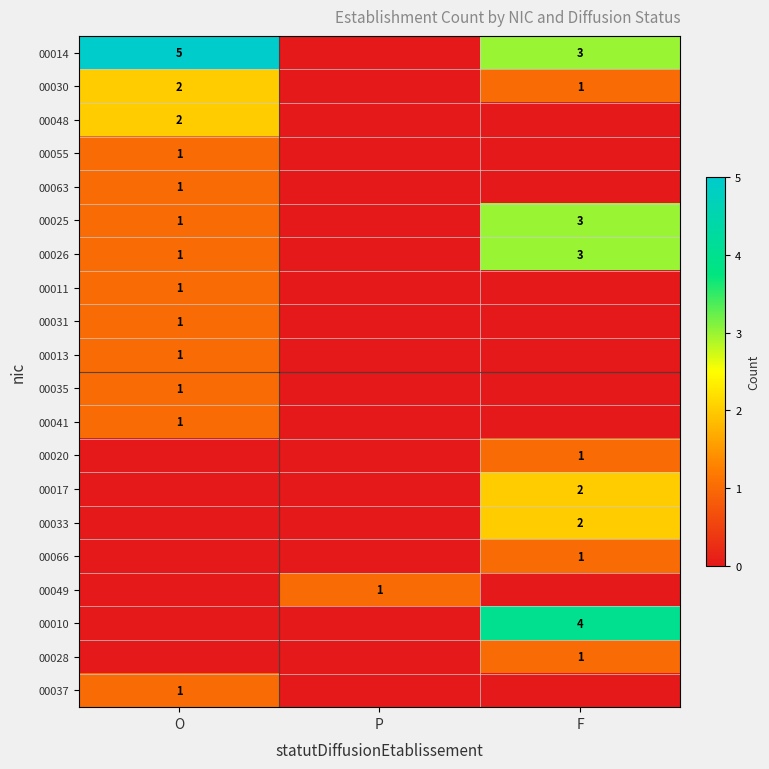

At how many categories does at least one series exceed 0?

3